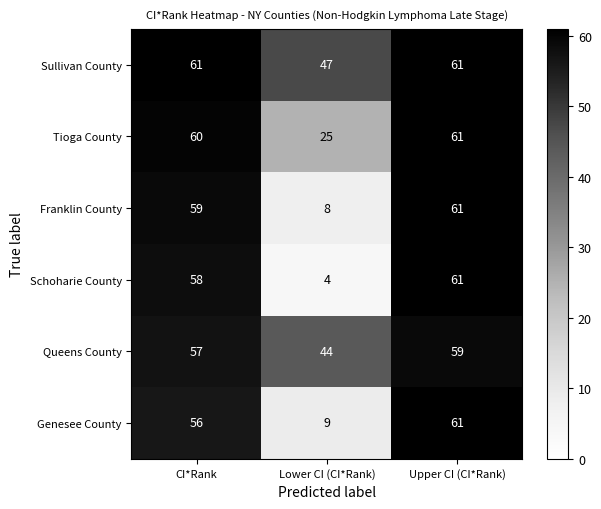

True or false: Genesee County has a value of 18 at CI*Rank.

False